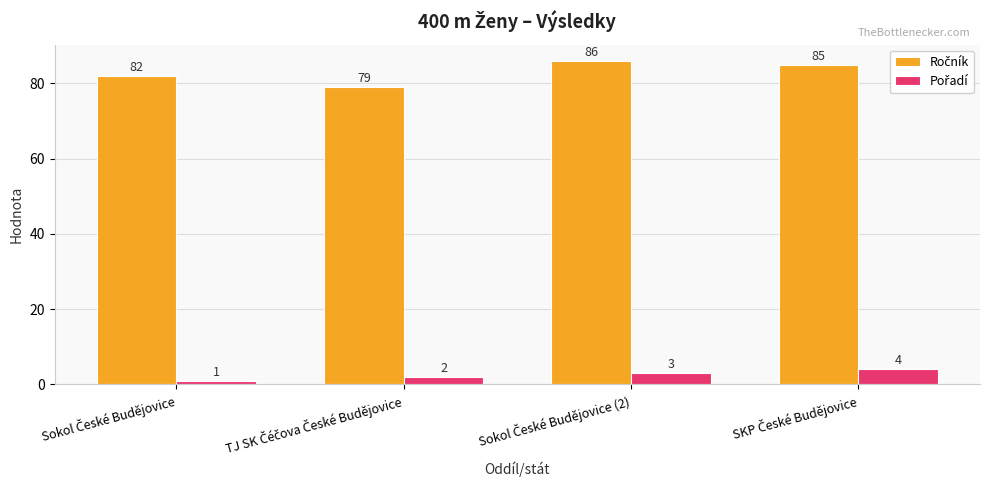

What is the maximum value shown in the chart?

86